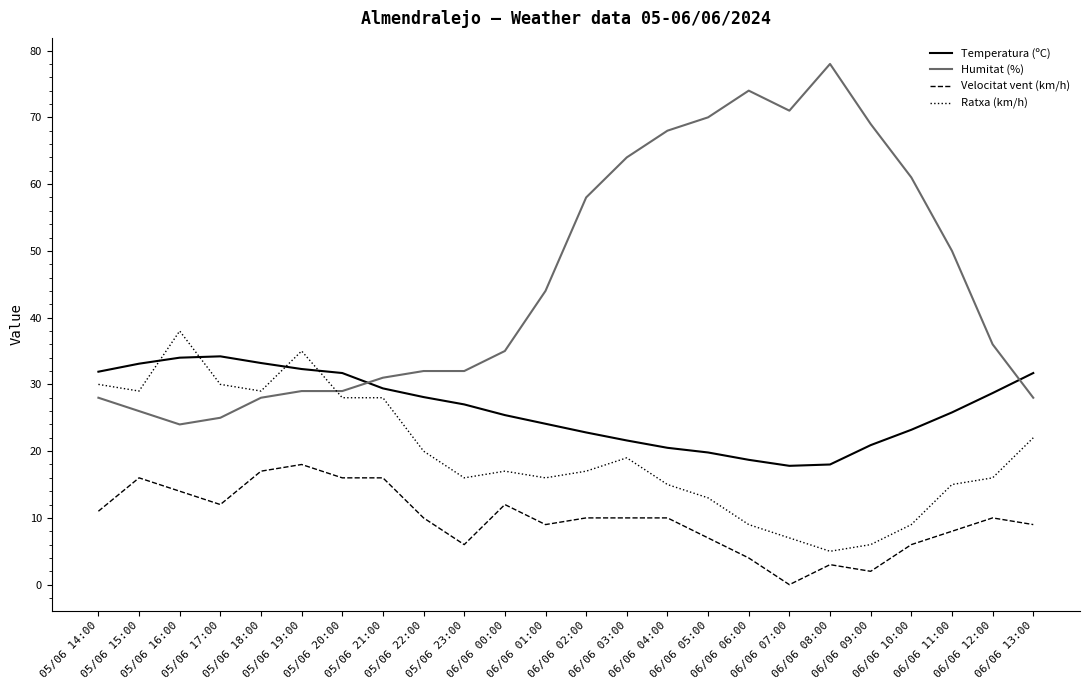

Rank the series by their maximum value, from lowest to highest.

Velocitat vent (km/h), Temperatura (ºC), Ratxa (km/h), Humitat (%)